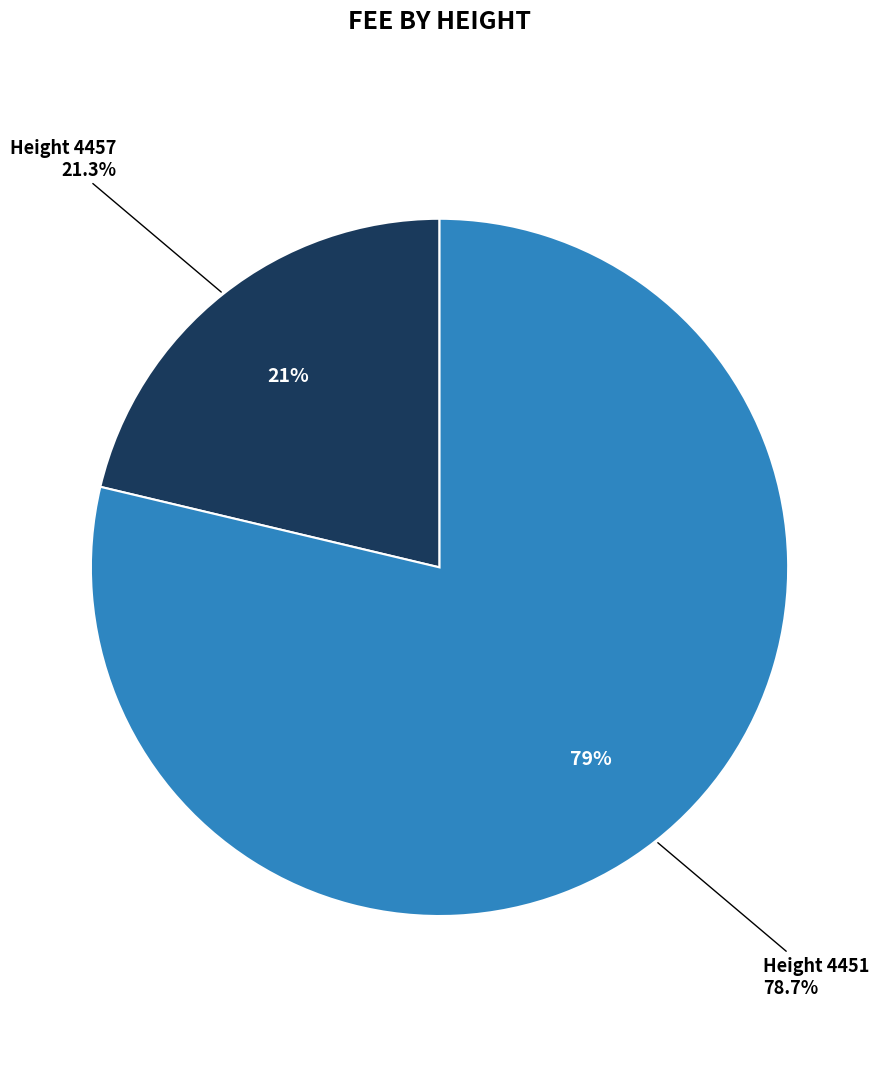

What is the largest slice in the pie chart?

4451